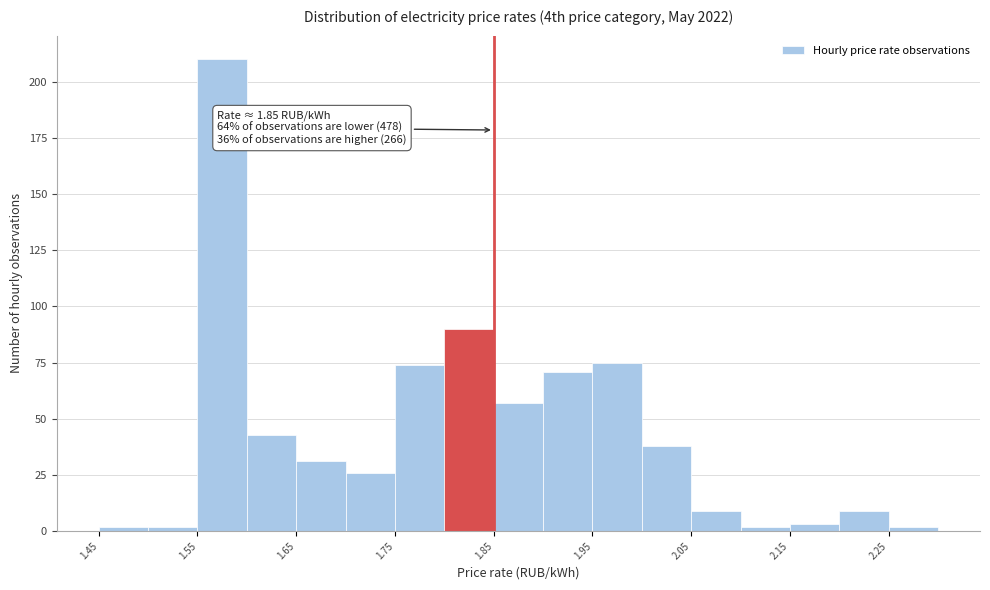

Over which range of the x-axis is the bar tallest?

1.55 to 1.60